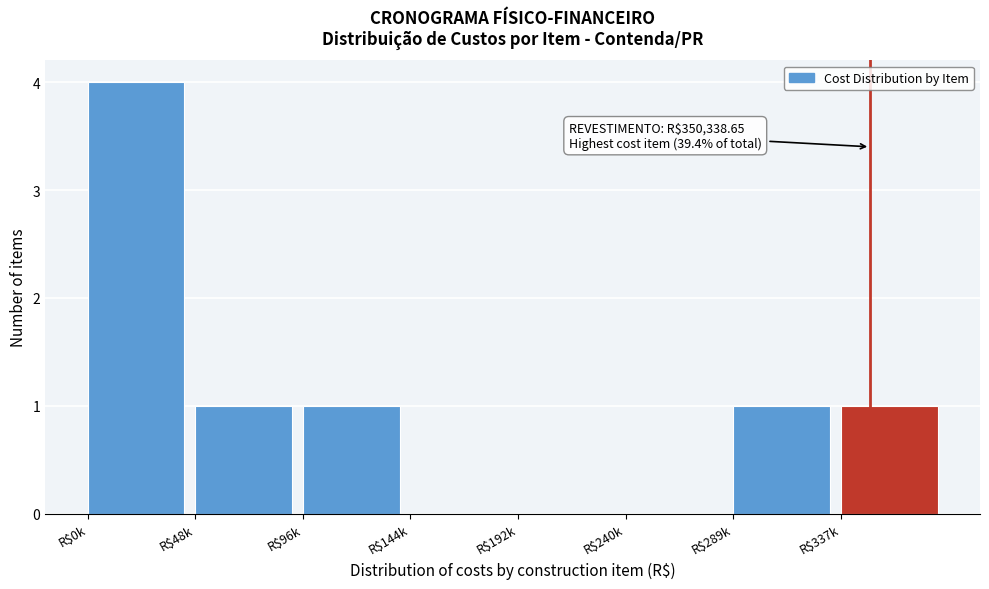

What is the sum of all values?

8